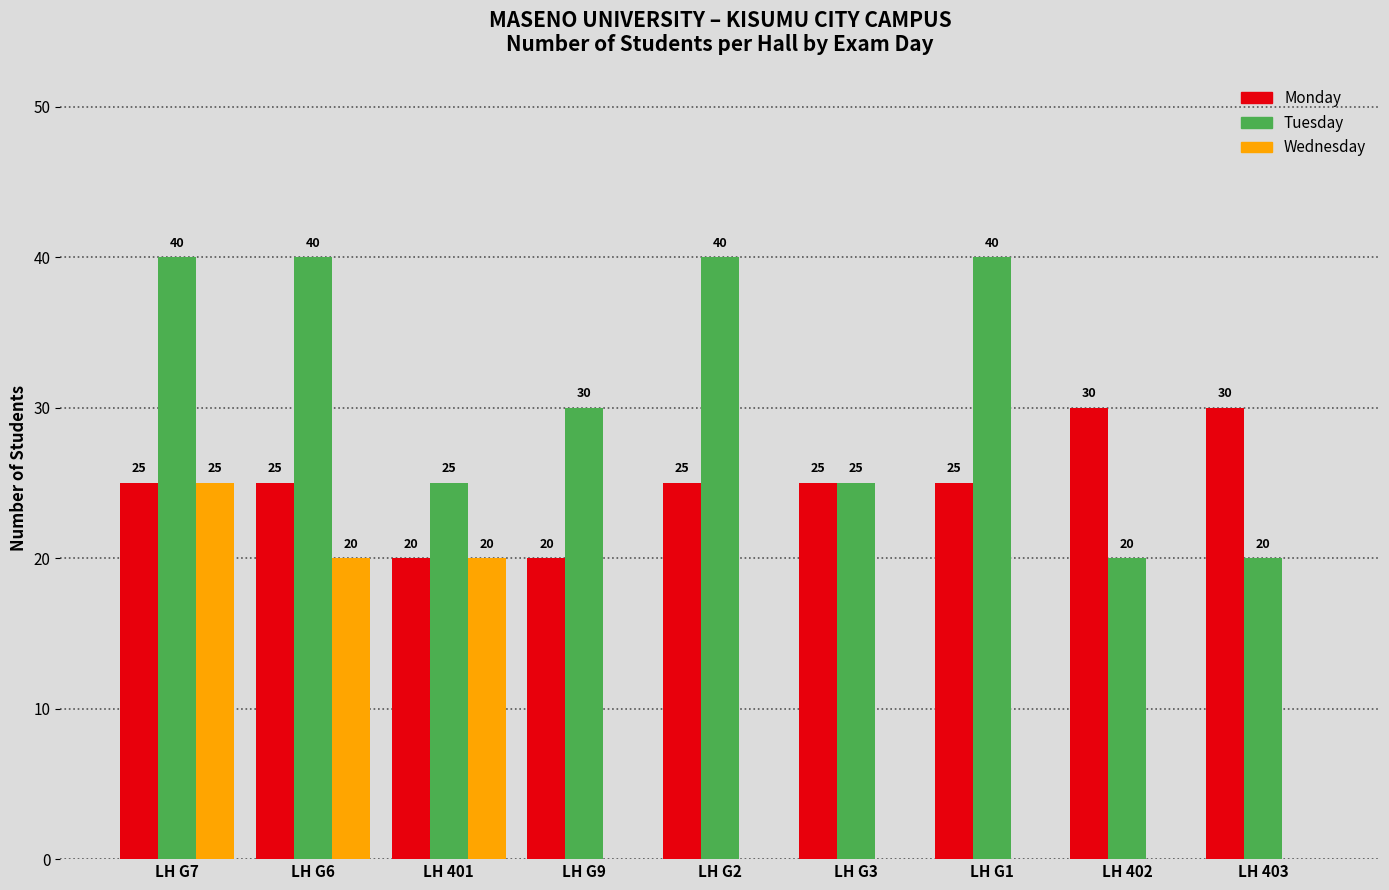

The Monday series shows 25 at LH G7. True or false?

True